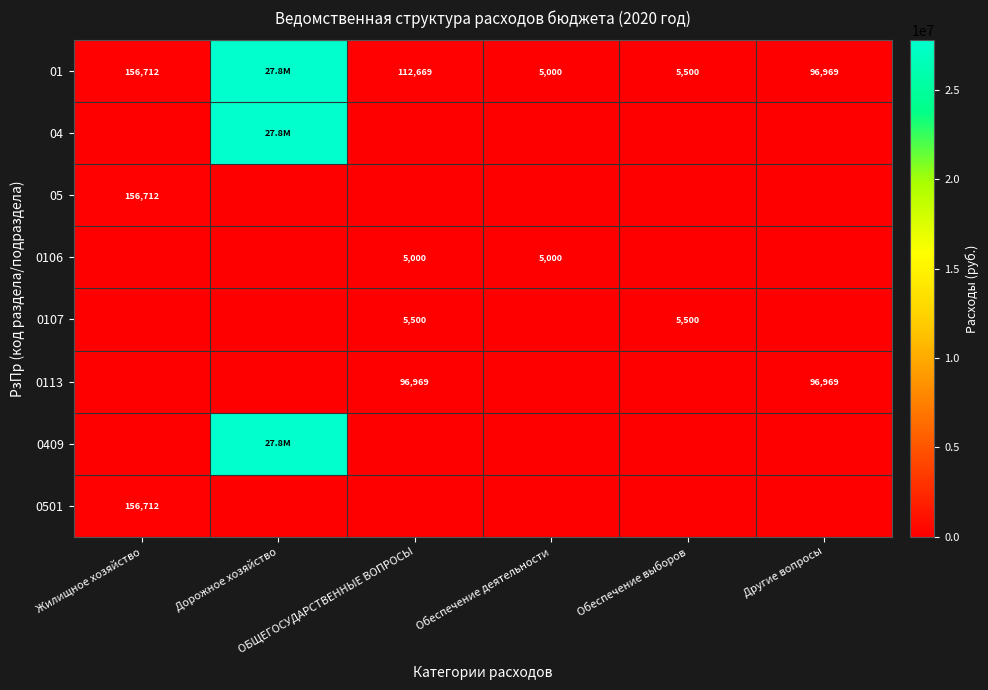

At how many categories does at least one series exceed 2155852?

1